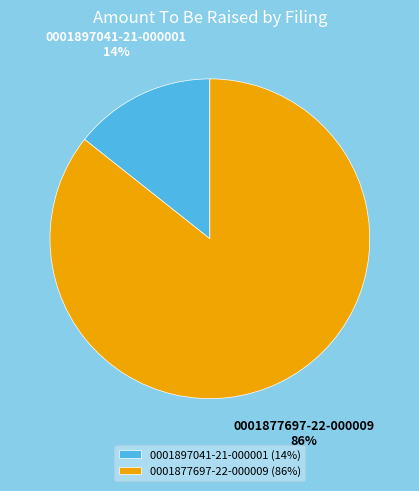

Which category has the biggest portion of the pie?

0001877697-22-000009